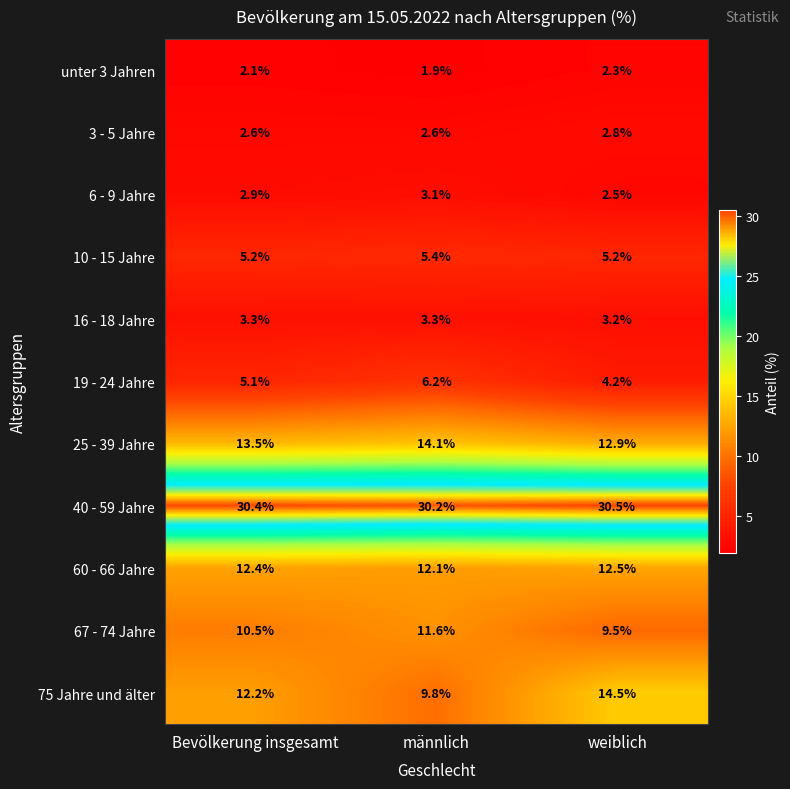

At Bevölkerung insgesamt, list the series in order from largest to smallest.

40 - 59 Jahre, 25 - 39 Jahre, 60 - 66 Jahre, 75 Jahre und älter, 67 - 74 Jahre, 10 - 15 Jahre, 19 - 24 Jahre, 16 - 18 Jahre, 6 - 9 Jahre, 3 - 5 Jahre, unter 3 Jahren